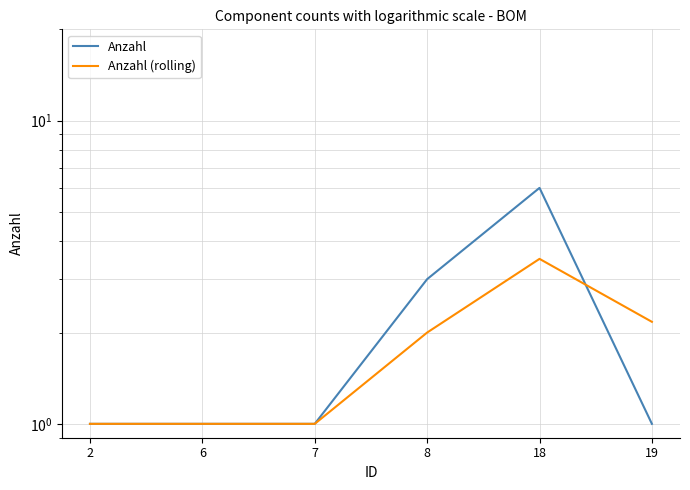

True or false: Anzahl (rolling) has more than 0 points higher than both neighbors.

True